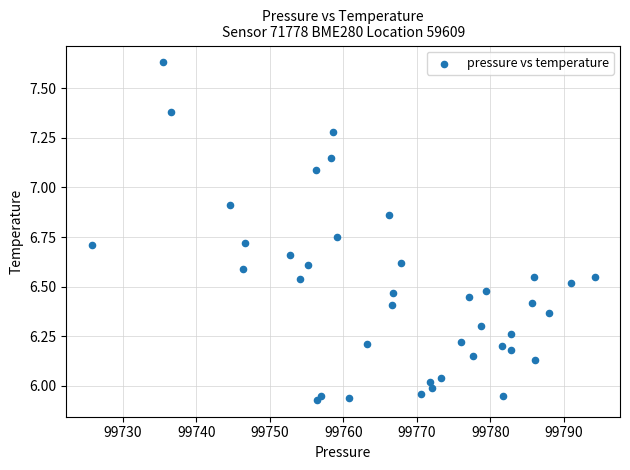

What is the range of Y values (max minus min)?

1.7